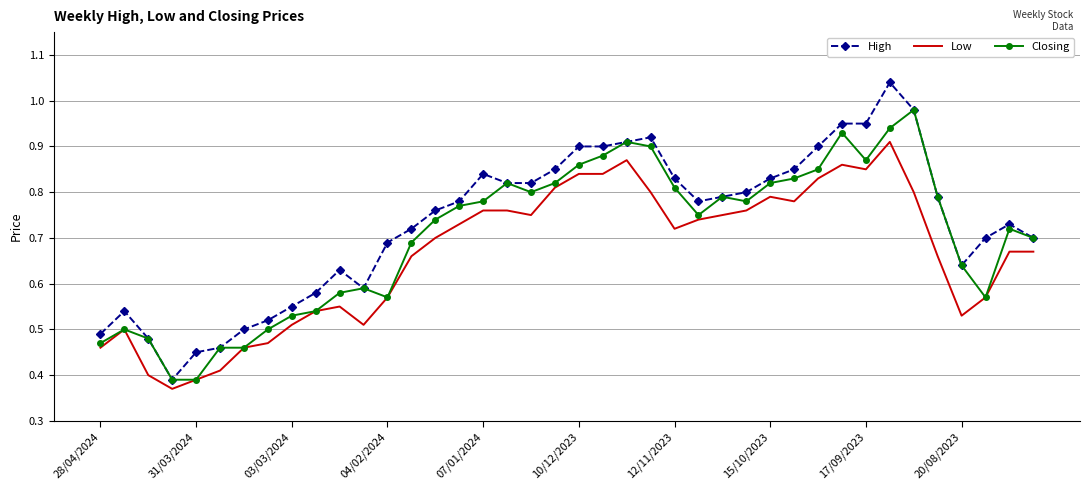

True or false: Low and High cross at least once.

False